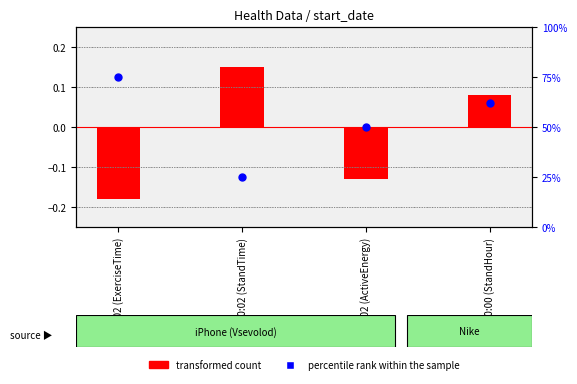

Which series reaches the maximum Y coordinate?

percentile rank within the sample